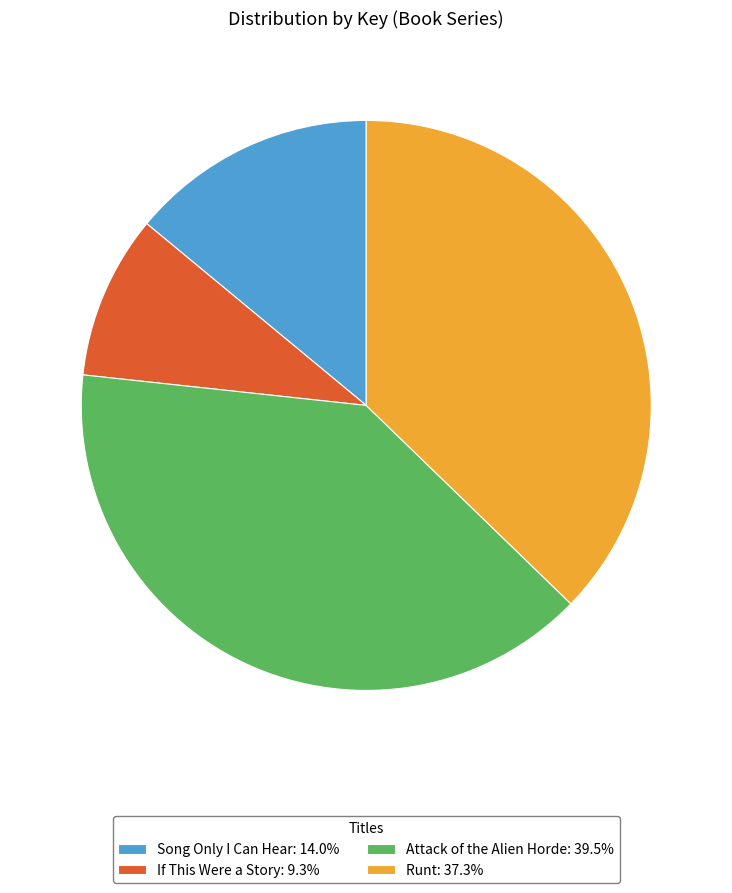

How many segments does this pie chart have?

4